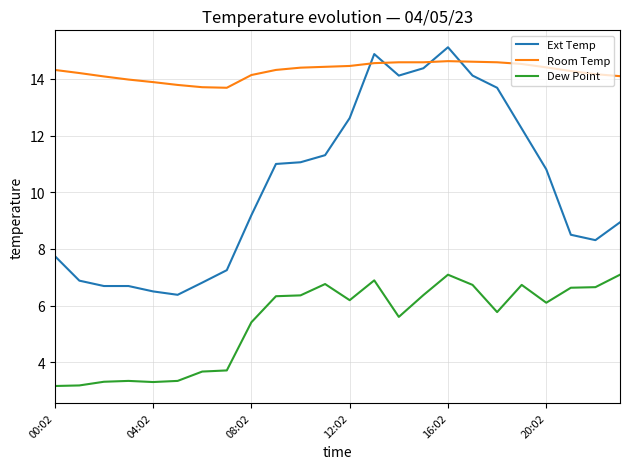

Which series has the largest range (max minus min)?

Ext Temp